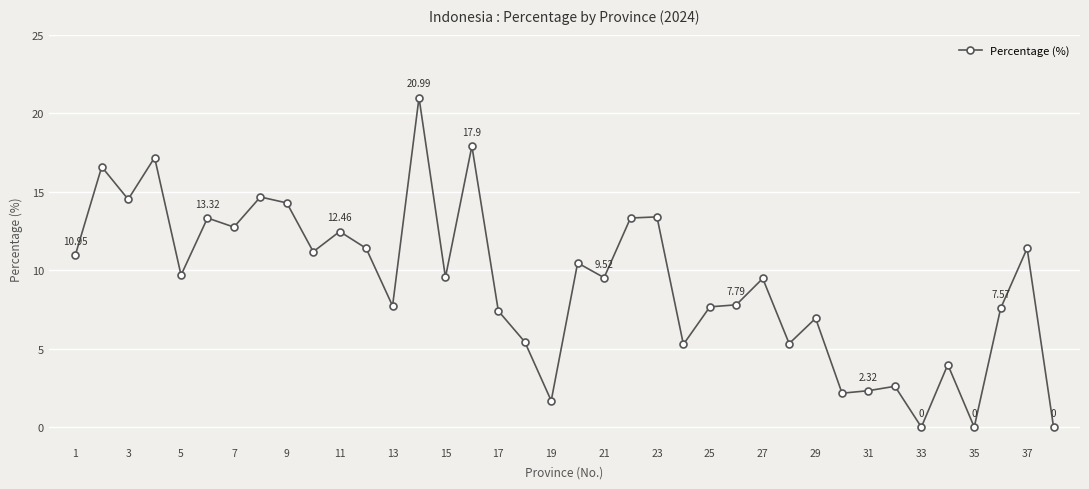

What is the difference between the maximum and minimum values?

21.0